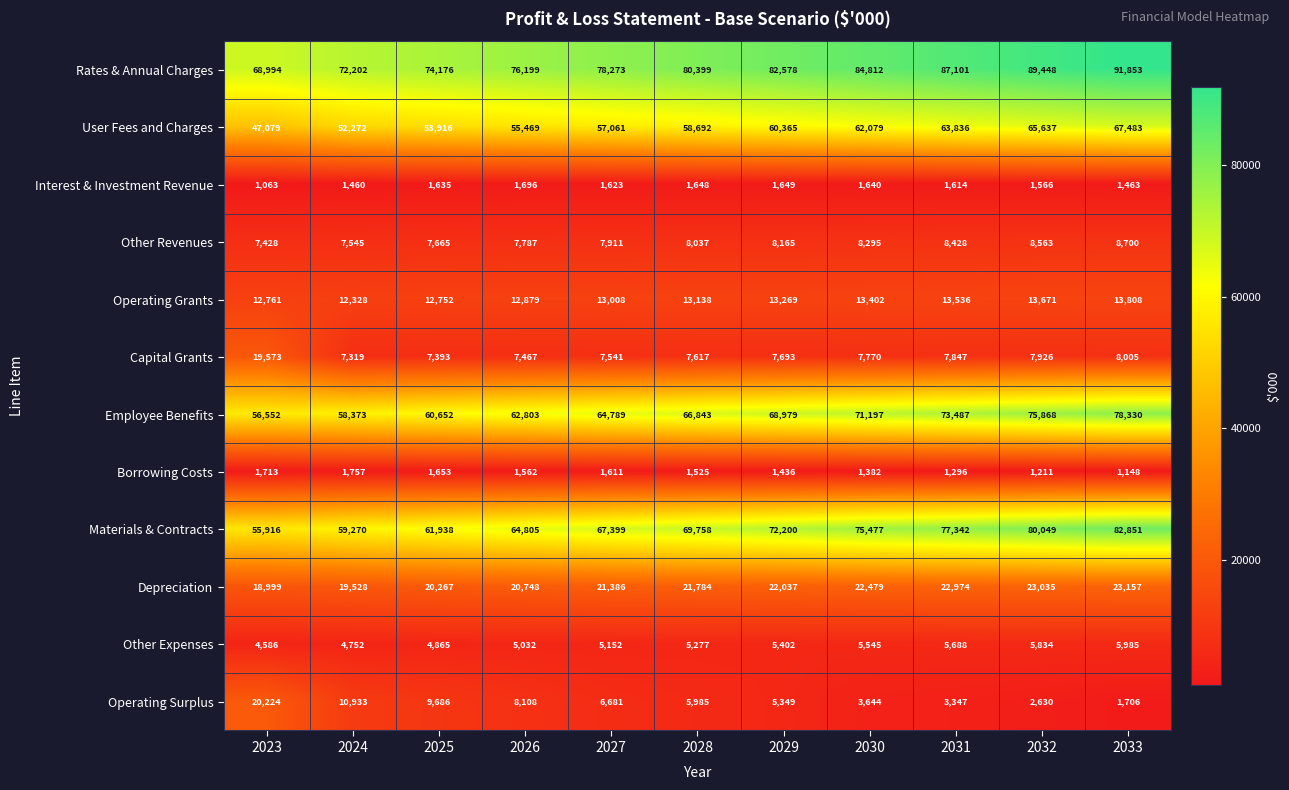

What is the greatest value displayed?

91853